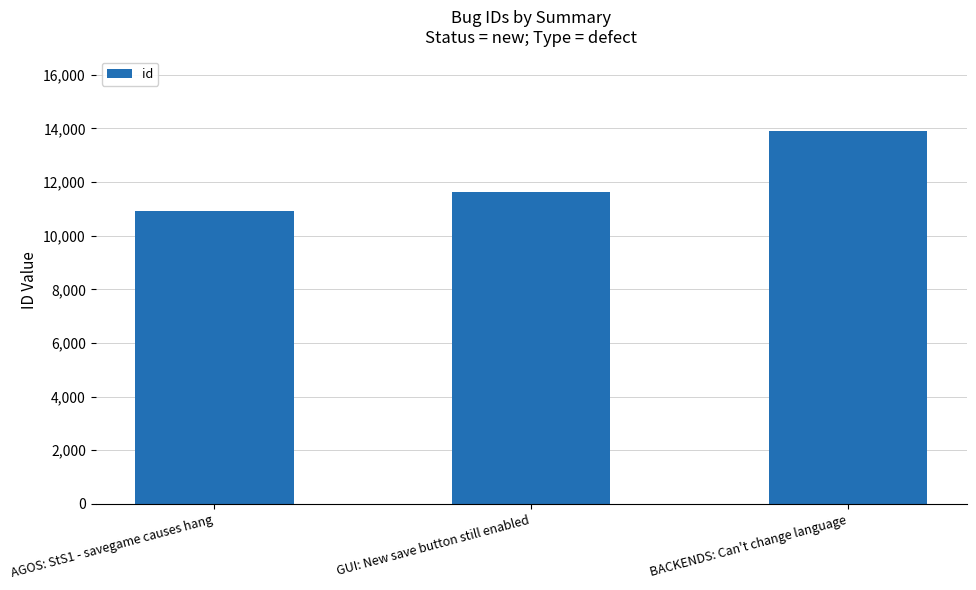

What is the value of the 1st bar from the left?

10940